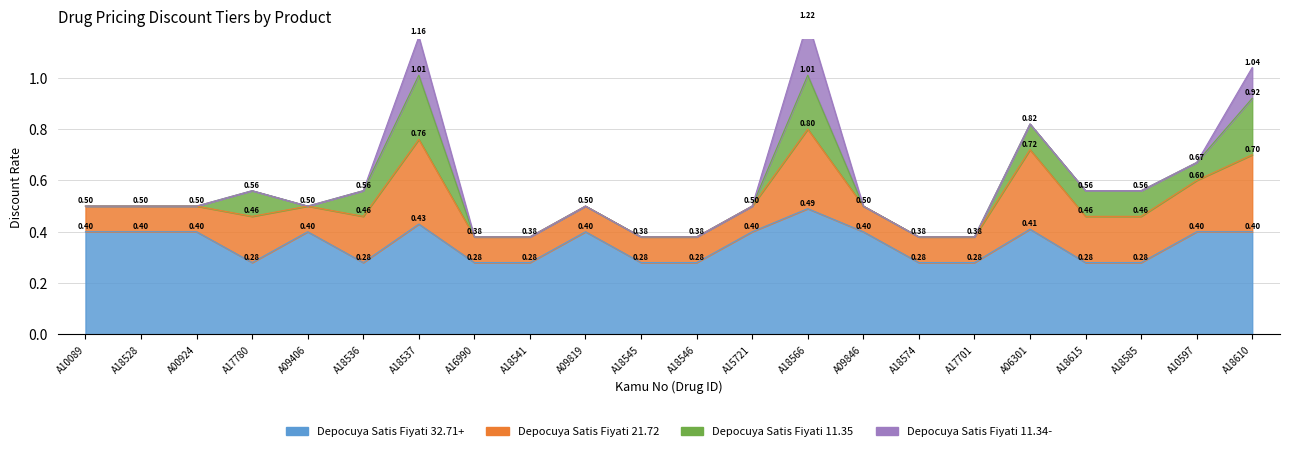

What is the highest value of the Depocuya Satis Fiyati 11.35 series?

0.2